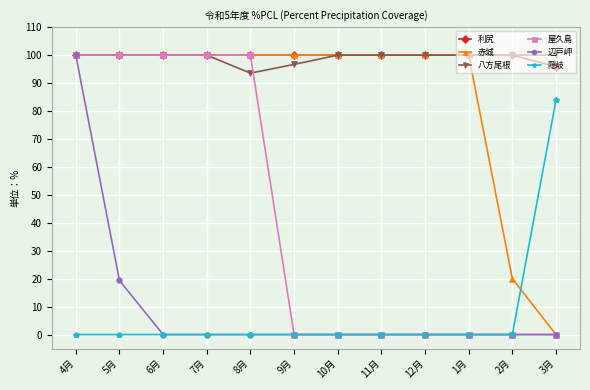

What is the minimum value for 利尻?

95.8